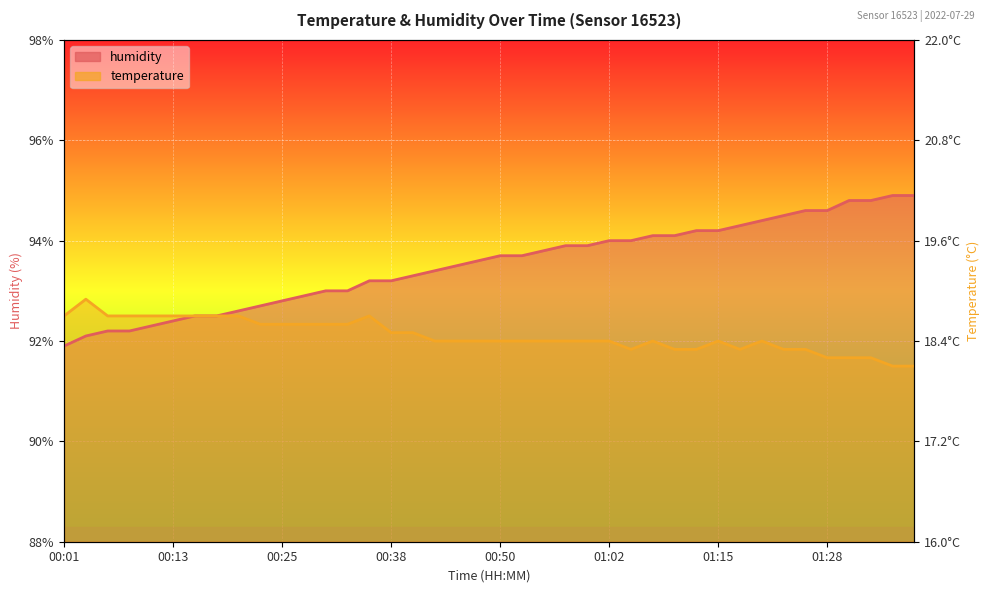

Which series changed the most between 00:03 and 01:26?

humidity